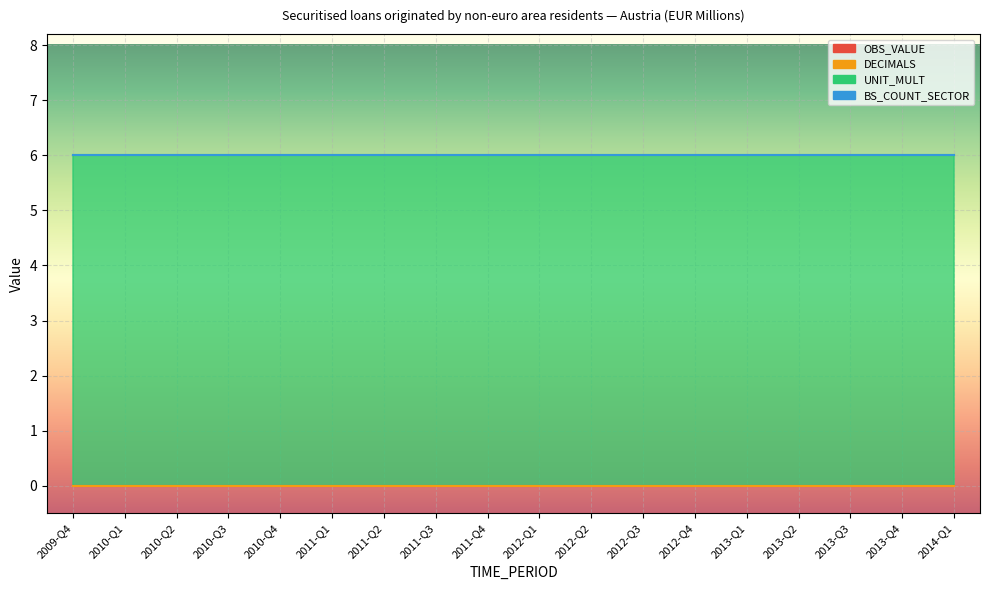

What value does the UNIT_MULT series have at 2010-Q3?

6